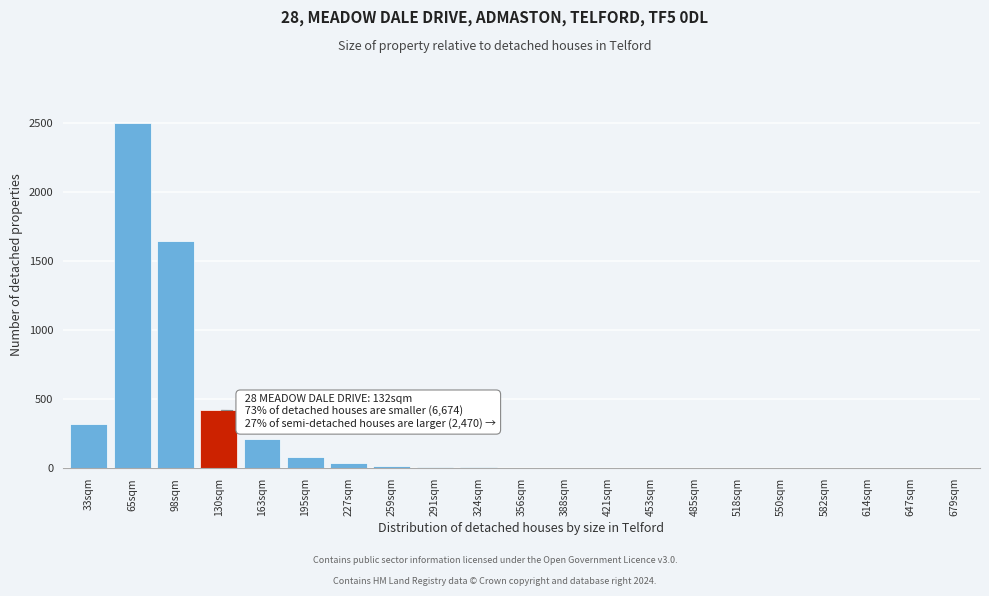

What is the sum of all values?

5282